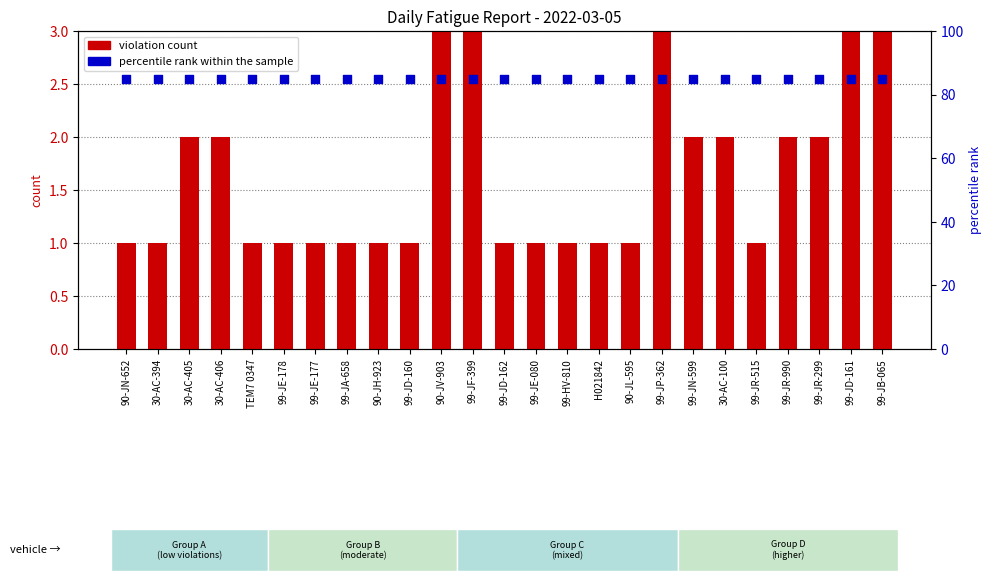

Which series contains the lowest Y value?

violation count